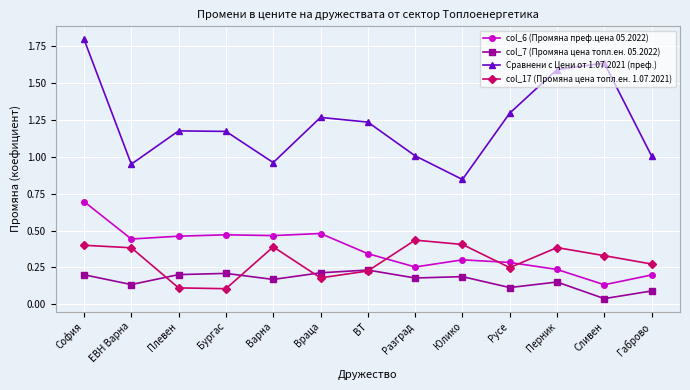

What is the label of the 11th point from the left?

Перник